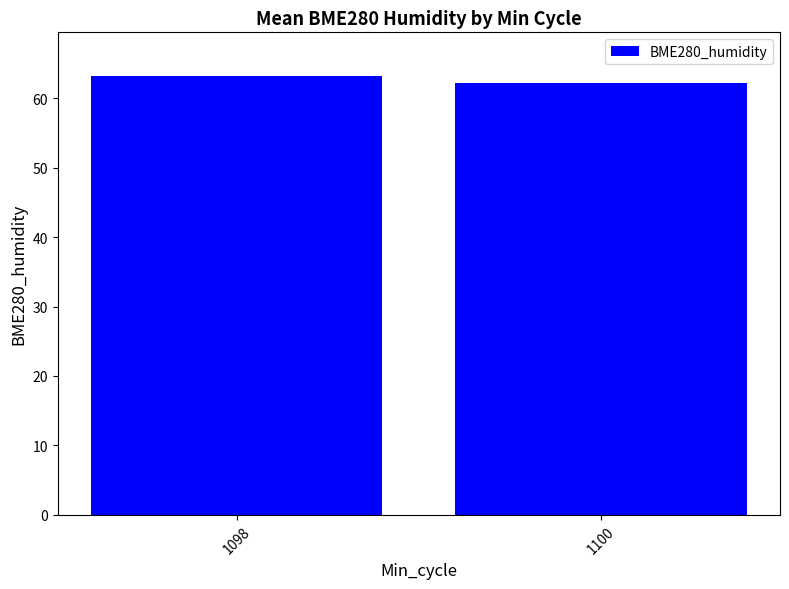

Which category has the highest value across all series?

1098